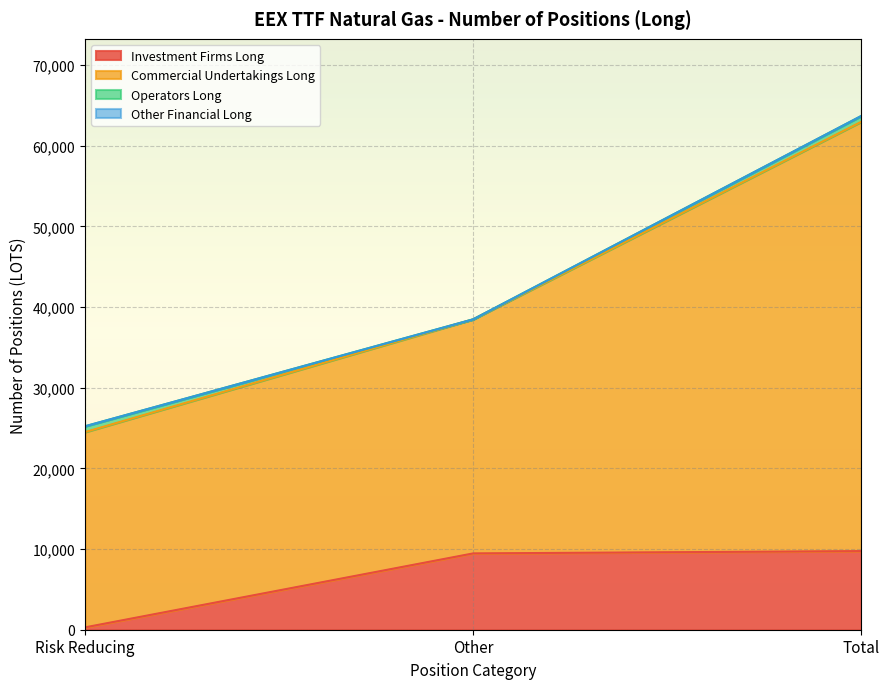

Between Total and Risk Reducing, which is larger?

Total